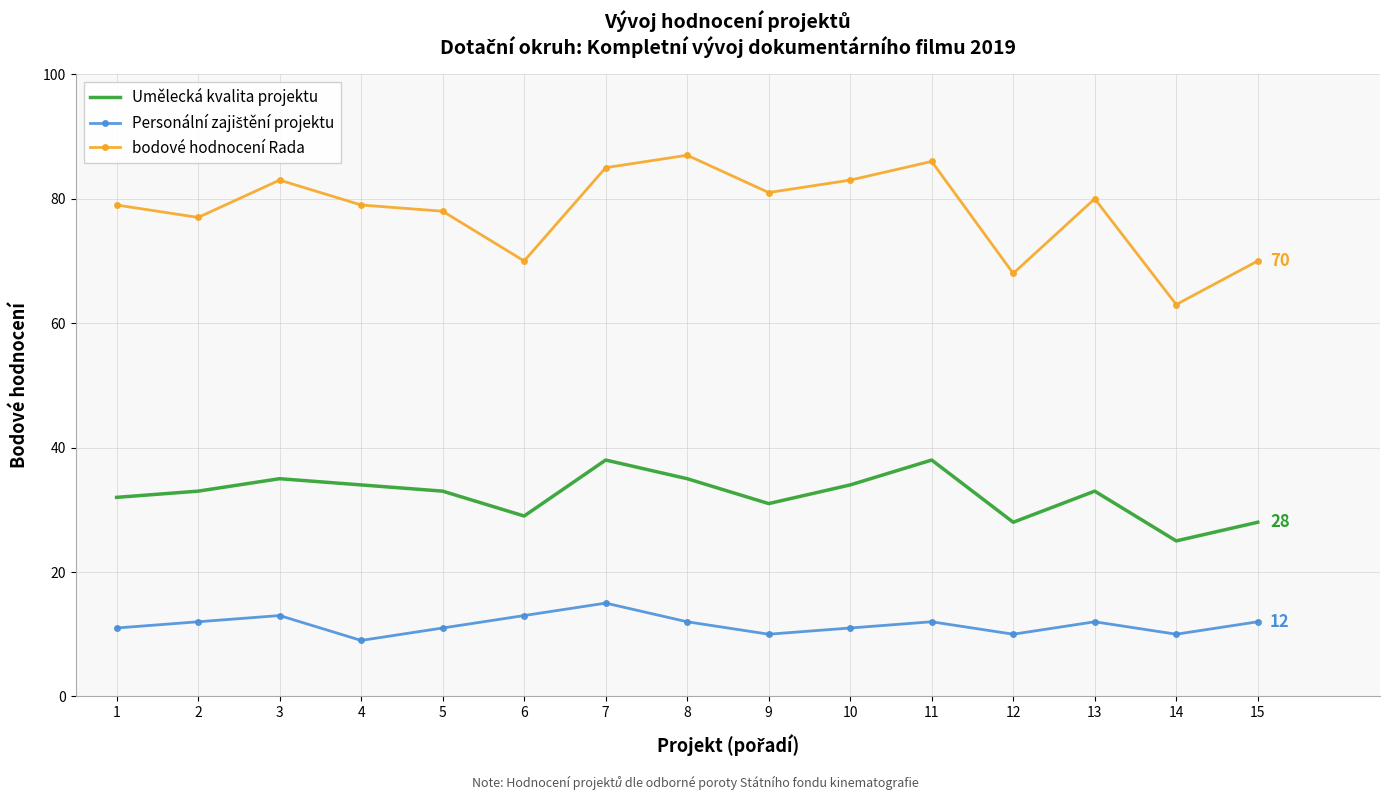

The bodové hodnocení Rada series shows 41 at 2. True or false?

False